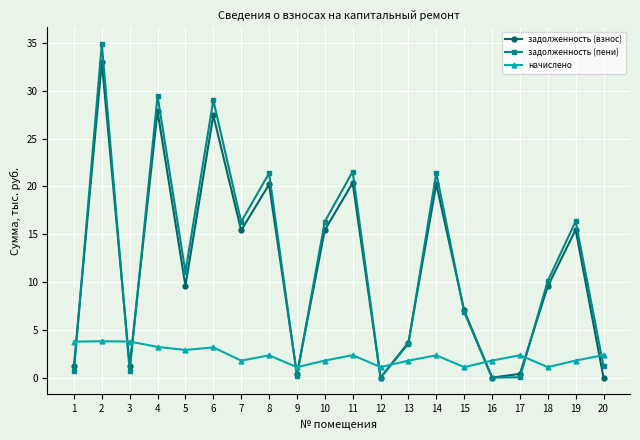

Count the number of categories in the chart.

20